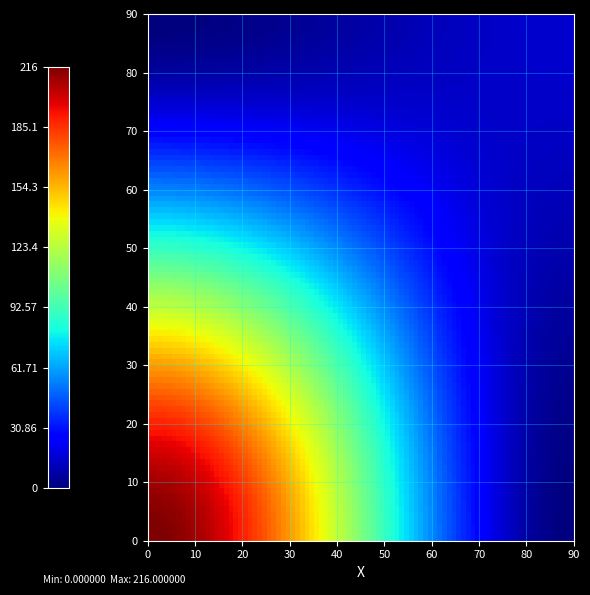

How many series are shown in this chart?

2